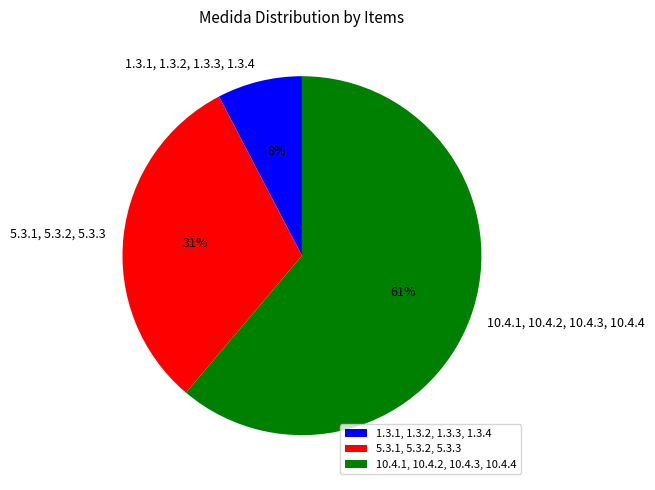

What is the largest slice in the pie chart?

10.4.1, 10.4.2, 10.4.3, 10.4.4